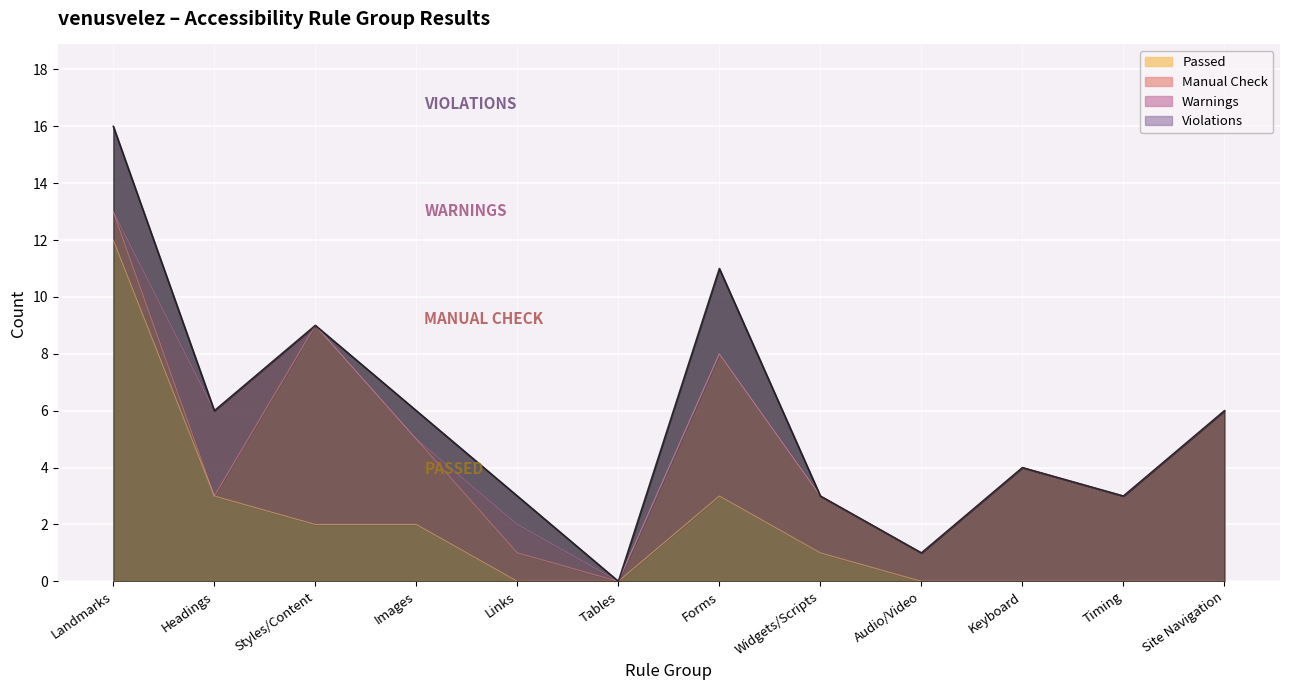

Count the number of categories in the chart.

12